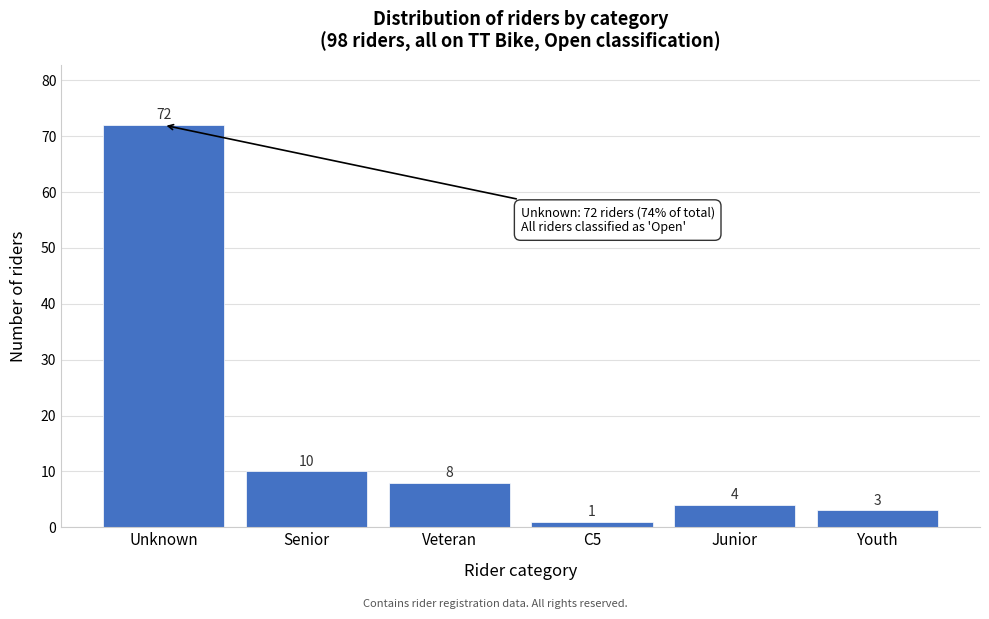

Reading left to right, transcribe all the data shown in this chart.

72	10	8	1	4	3